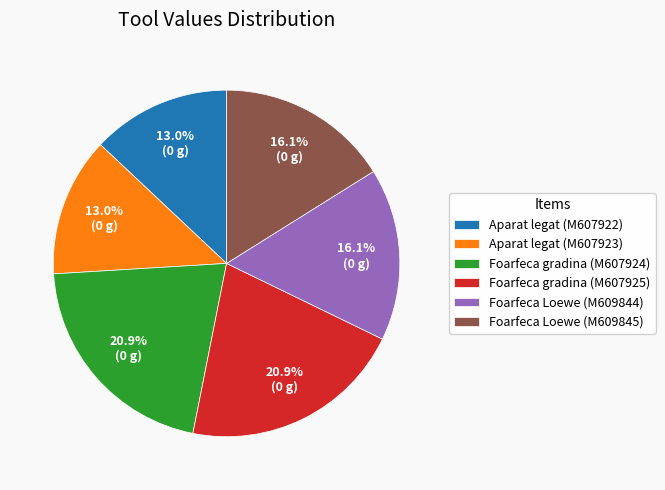

Which has a higher value, Foarfeca gradina (M607924) or Aparat legat (M607922)?

Foarfeca gradina (M607924)